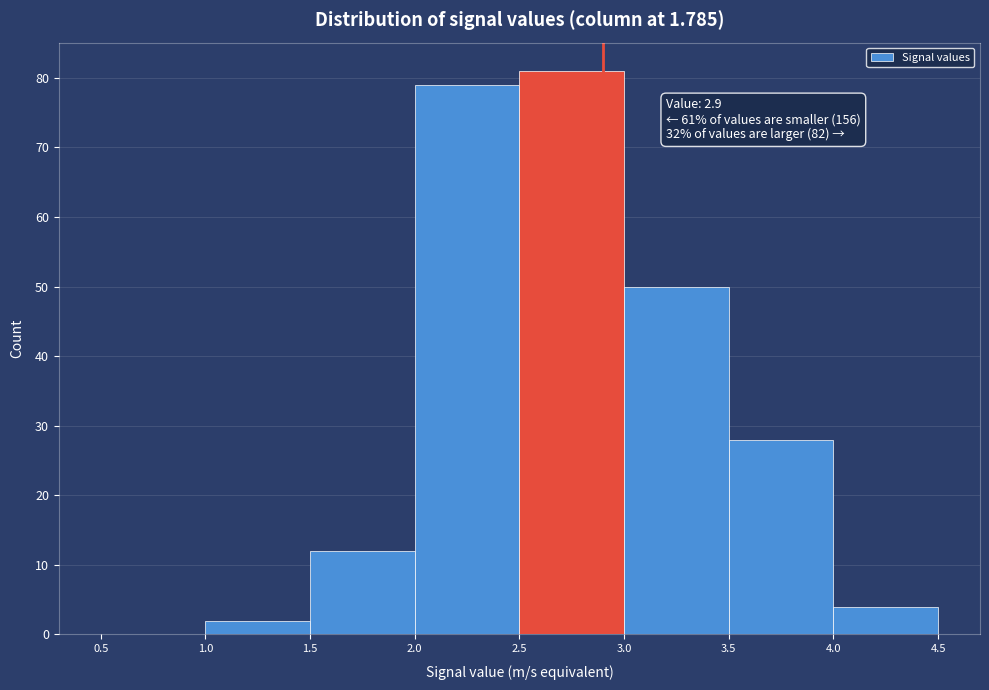

Over which range of the x-axis is the bar tallest?

2.5 to 3.0